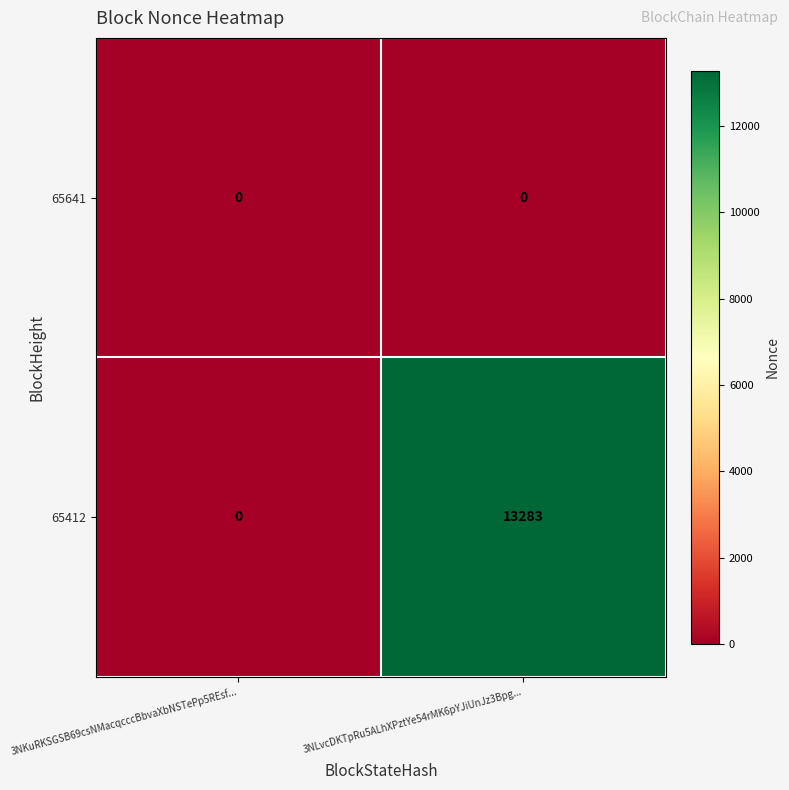

The 65412 series shows 20283 at 3NLvcDKTpRu5ALhXPztYe54rMK6pYJiUnJz3Bpg.... True or false?

False